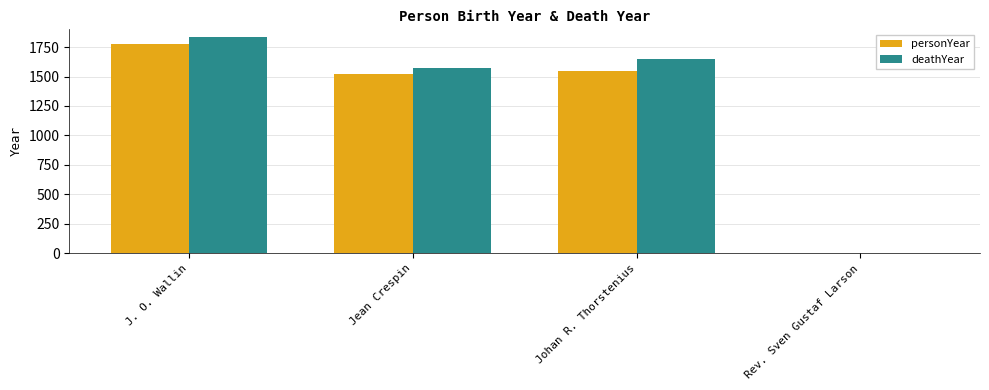

What is the sum of the deathYear values at Jean Crespin and Rev. Sven Gustaf Larson?

1572